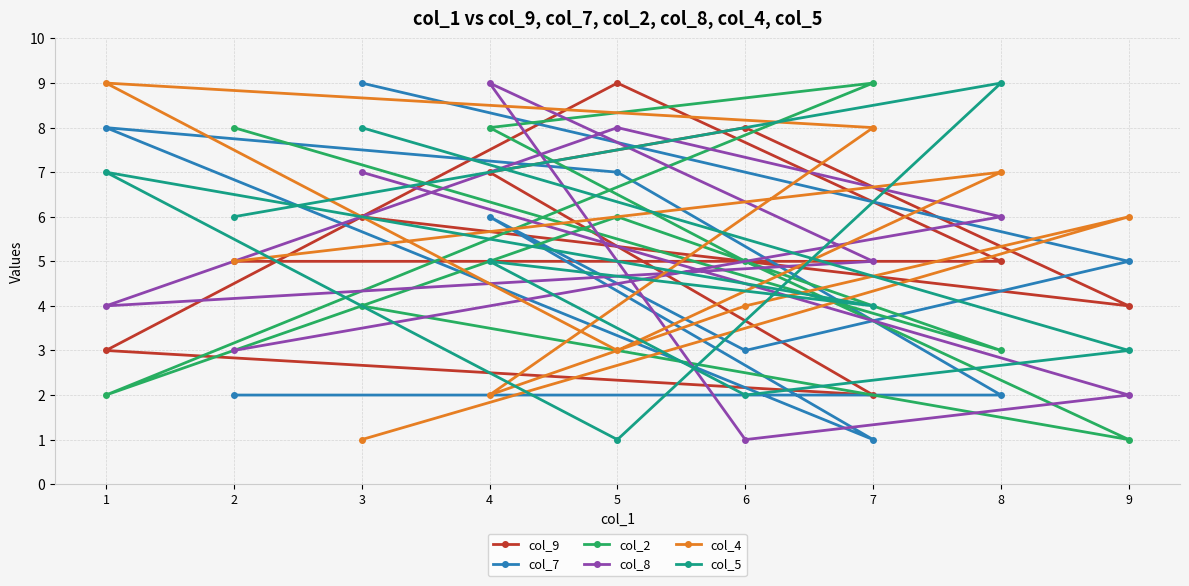

Rank the series at 6 from lowest to highest value.

col_8, col_5, col_7, col_4, col_2, col_9